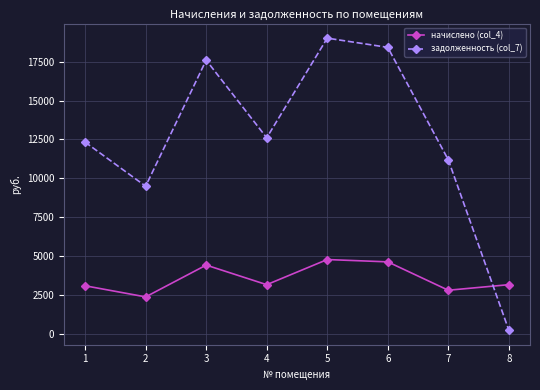

Which label corresponds to the largest value in the chart?

5